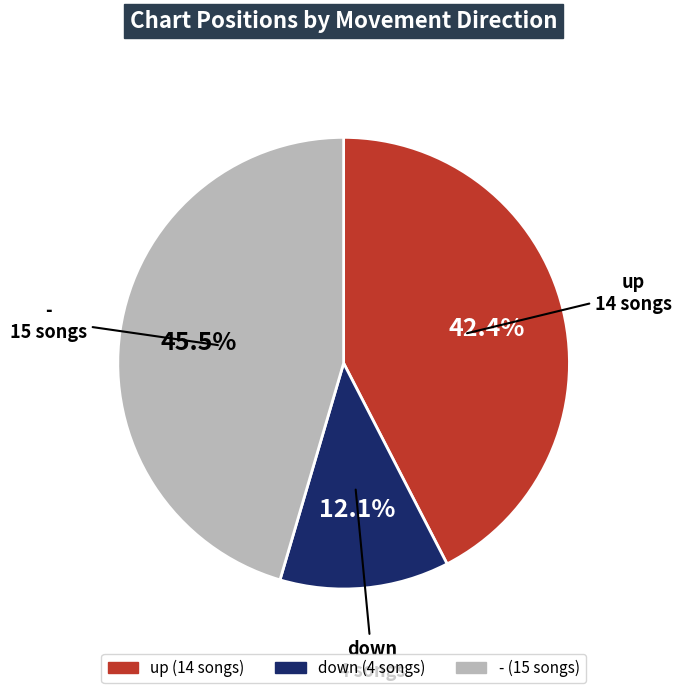

Which slice is the smallest?

down